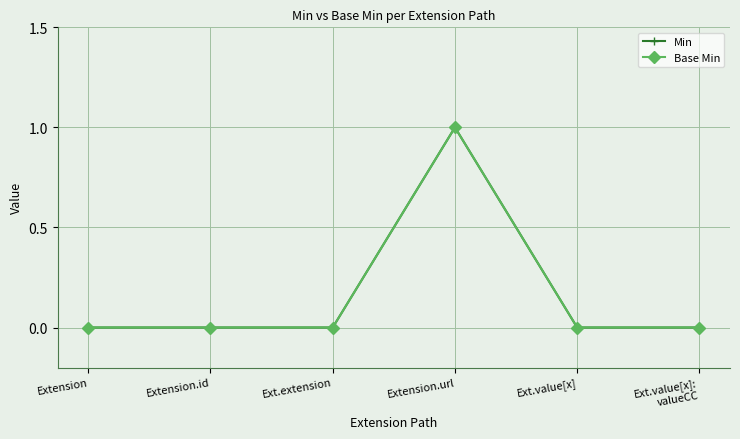

Does the chart have visible grid lines?

Yes